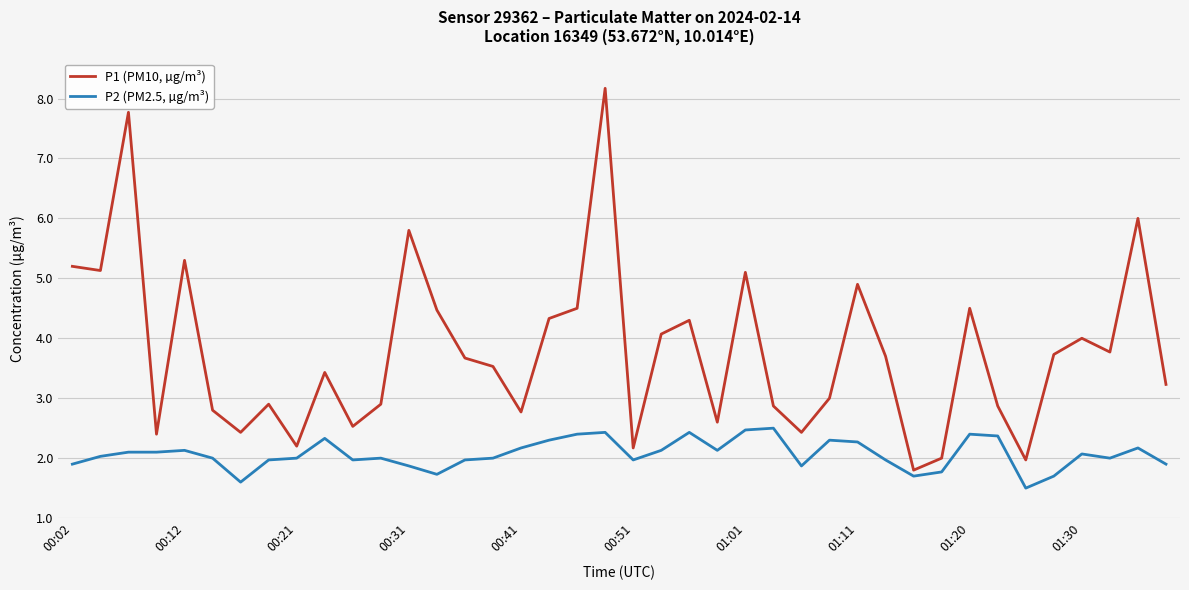

Rank the series by their average value, from highest to lowest.

P1 (PM10, µg/m³), P2 (PM2.5, µg/m³)